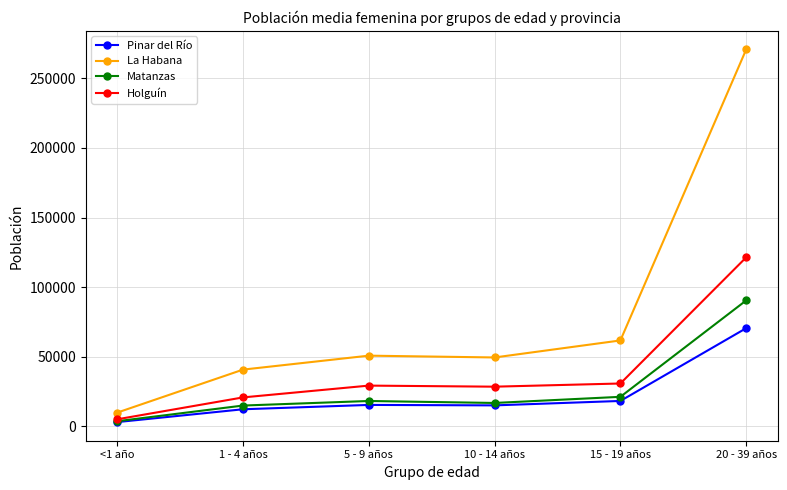

What is the difference between the maximum and second lowest values in the La Habana series?

230104